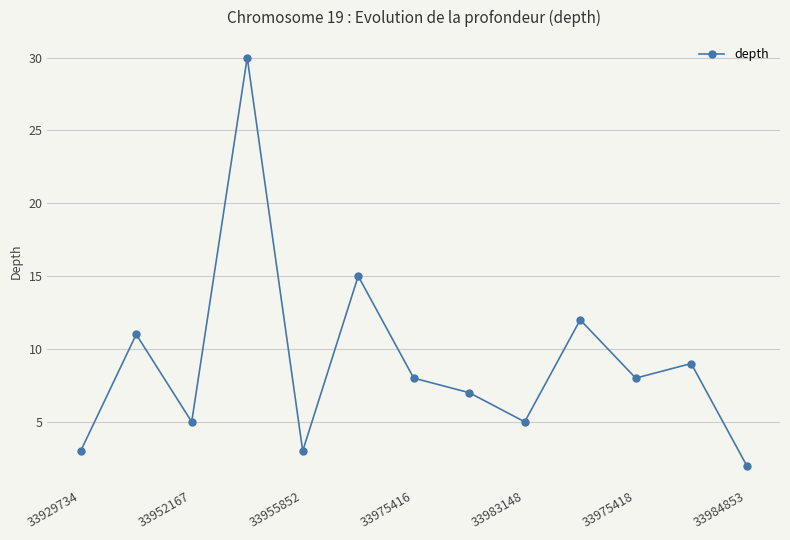

What is the sum of all values?

118